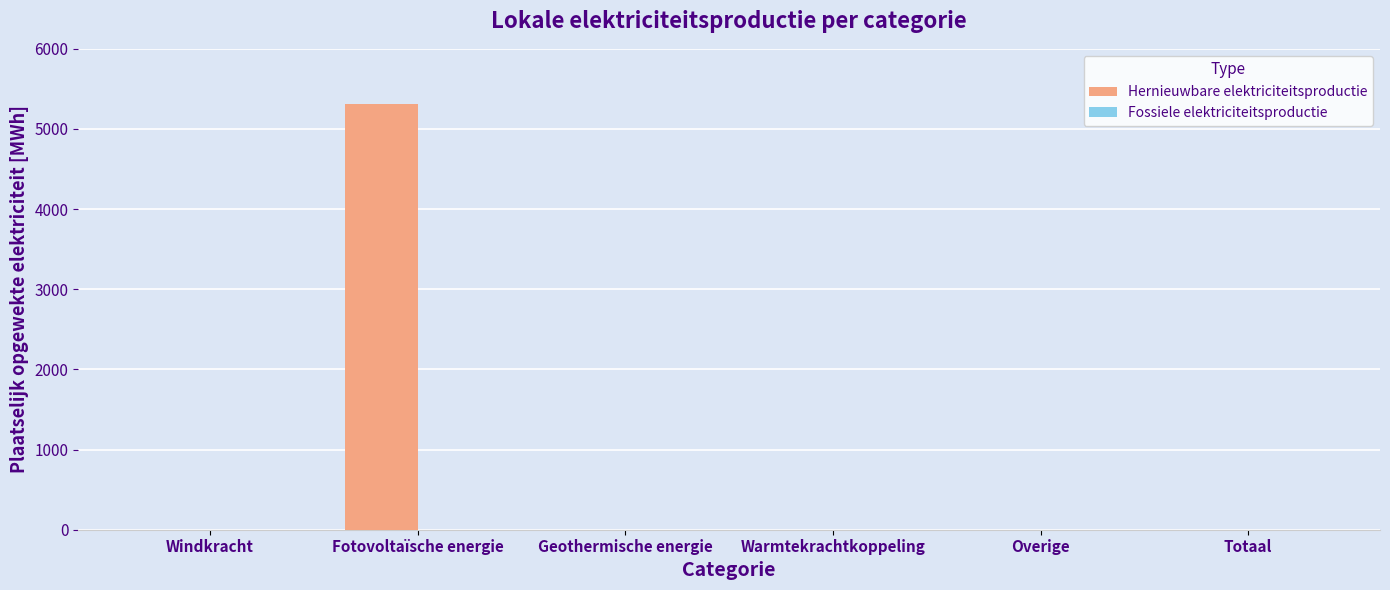

At which category does the chart reach its peak across all series?

Fotovoltaïsche energie